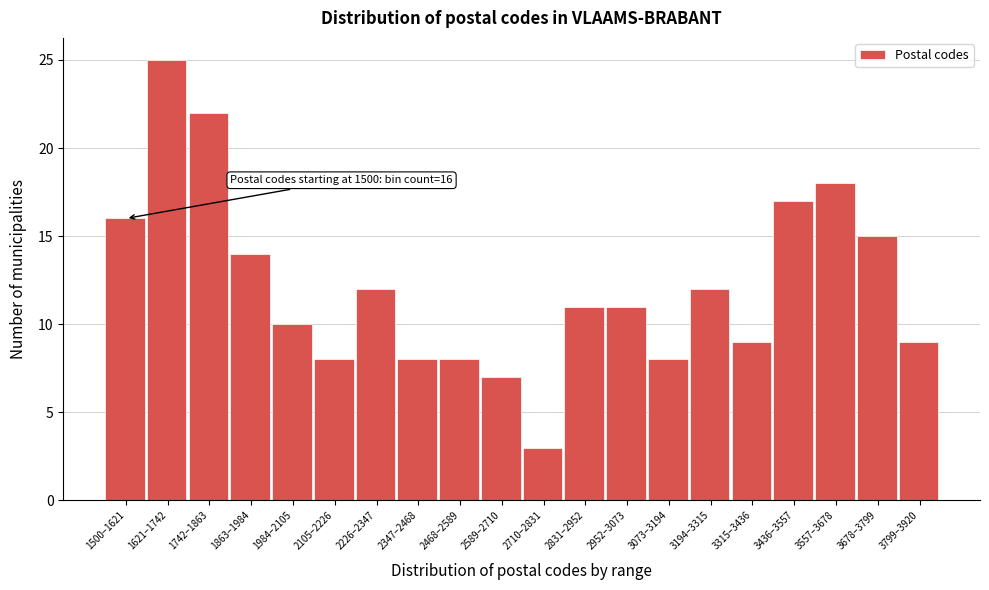

Reading left to right, list all the values displayed in this chart.

16	25	22	14	10	8	12	8	8	7	3	11	11	8	12	9	17	18	15	9